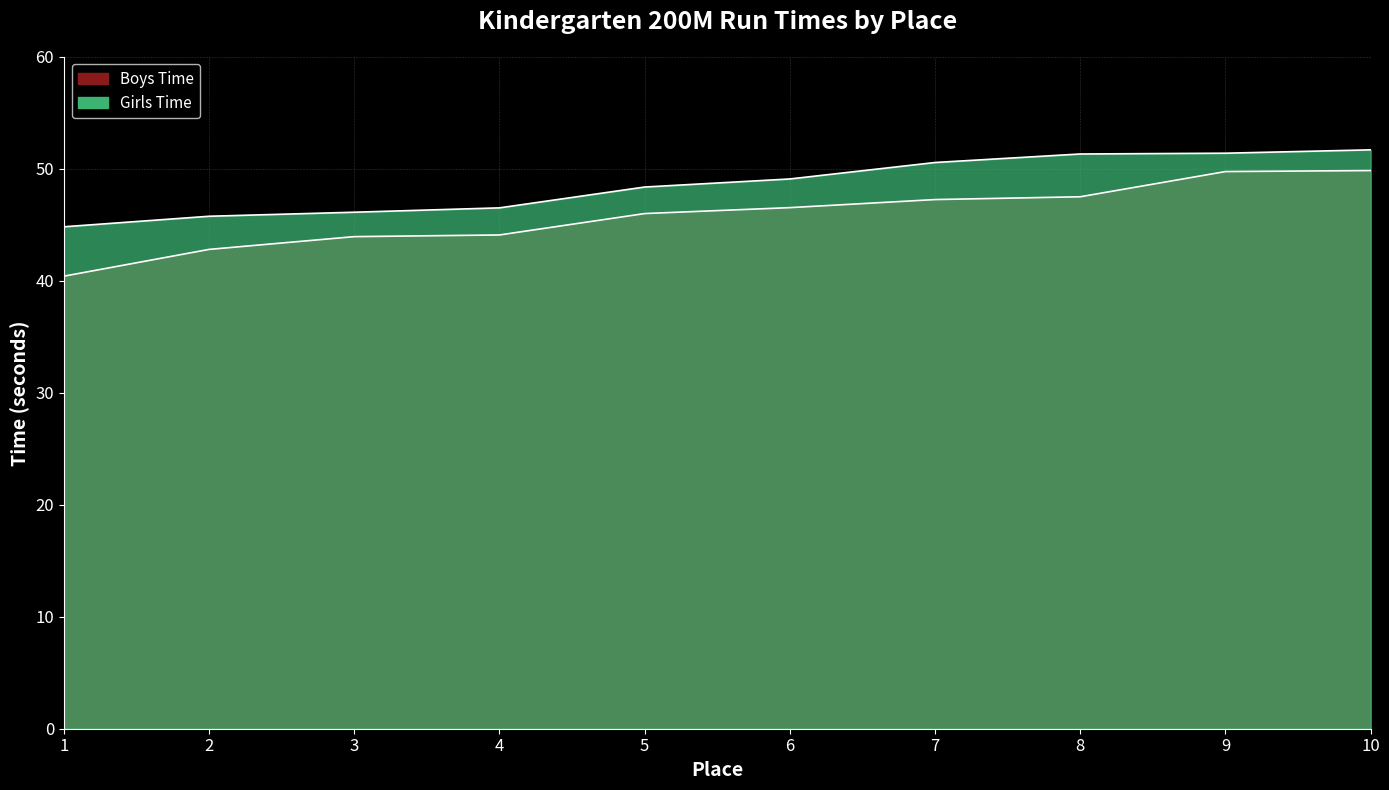

Does the chart display data point markers on the line(s)?

No